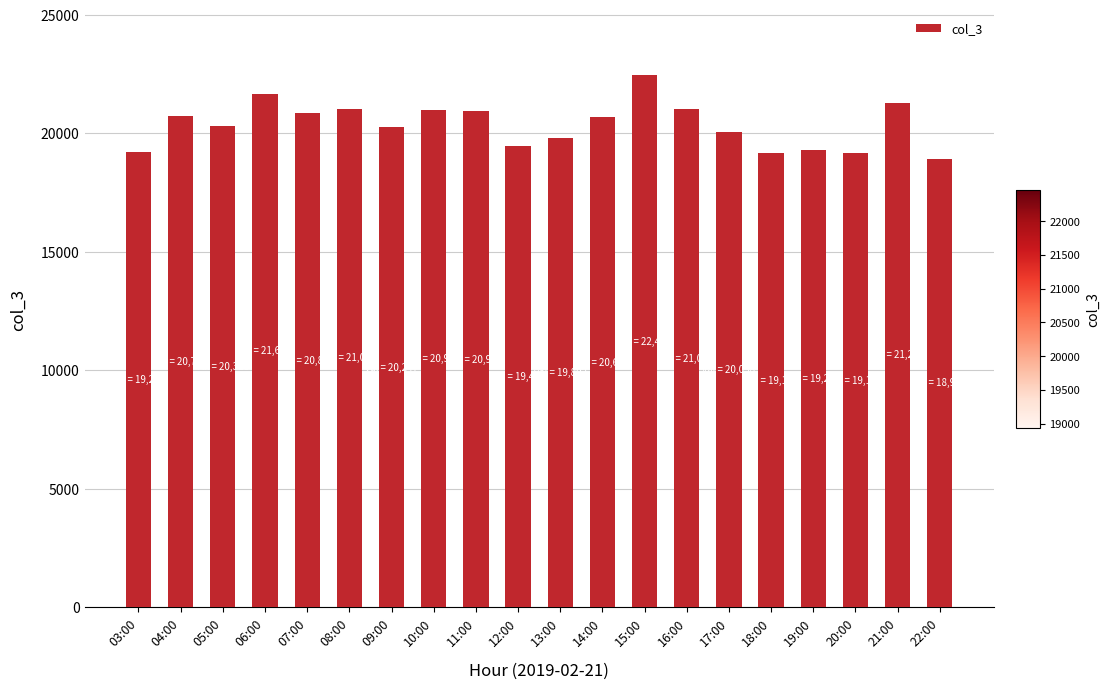

The value at 15:00 is 6478. True or false?

False